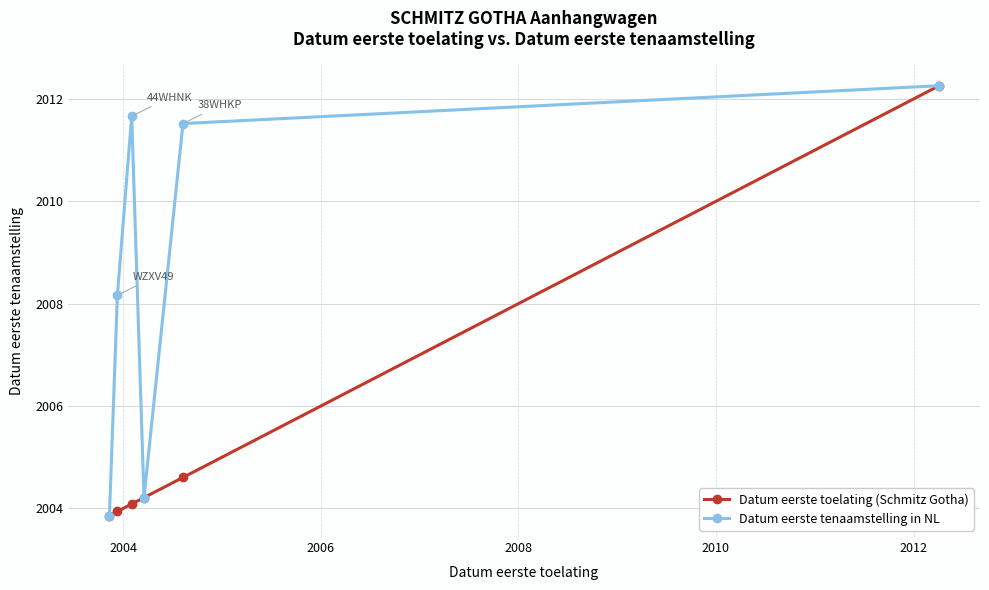

Rank the series by their average value, from highest to lowest.

Datum eerste tenaamstelling in NL, Datum eerste toelating (Schmitz Gotha)